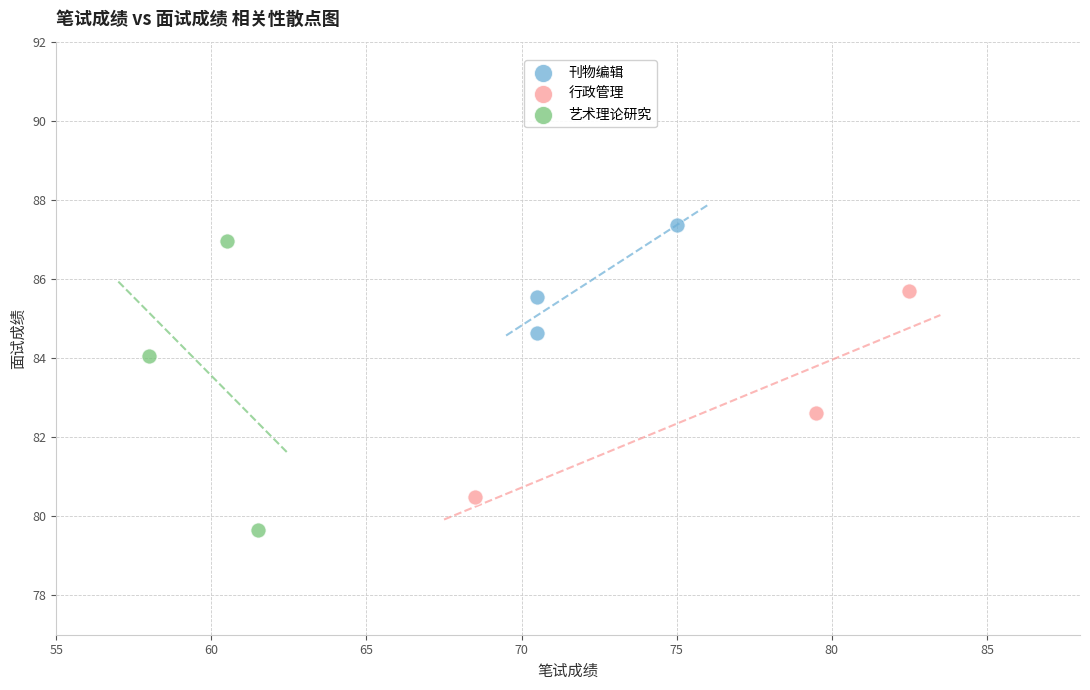

Which series has the largest Y range (max minus min)?

艺术理论研究